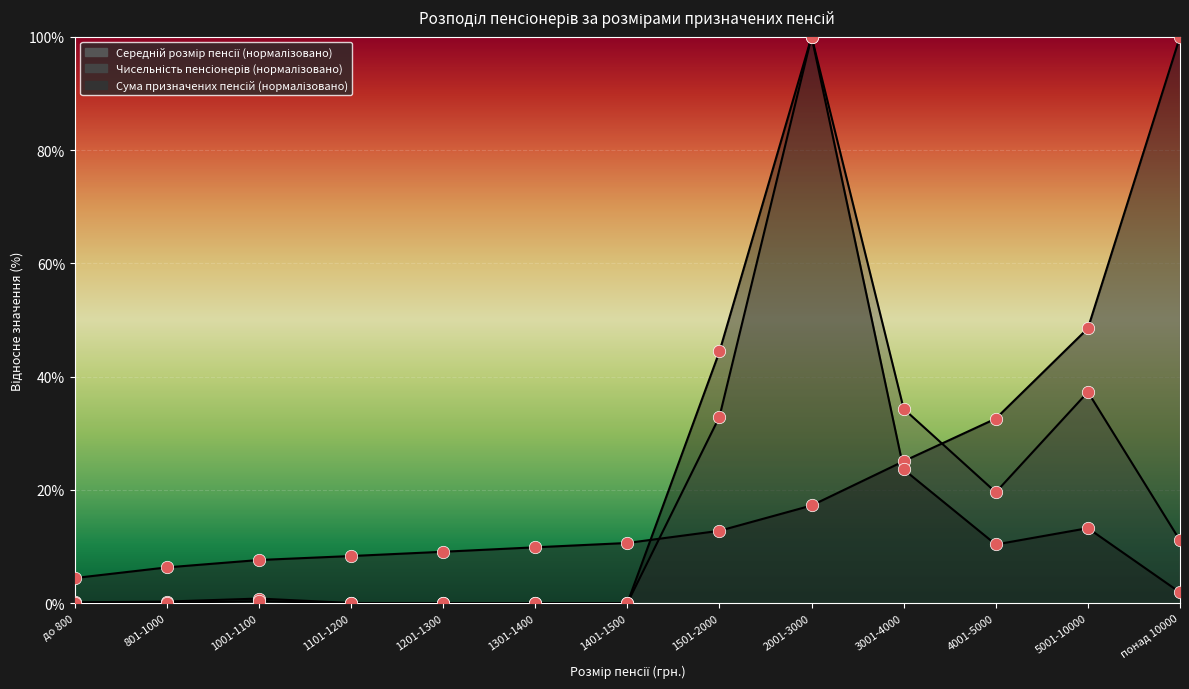

Which series has the largest Y range (max minus min)?

Сума призначених пенсій